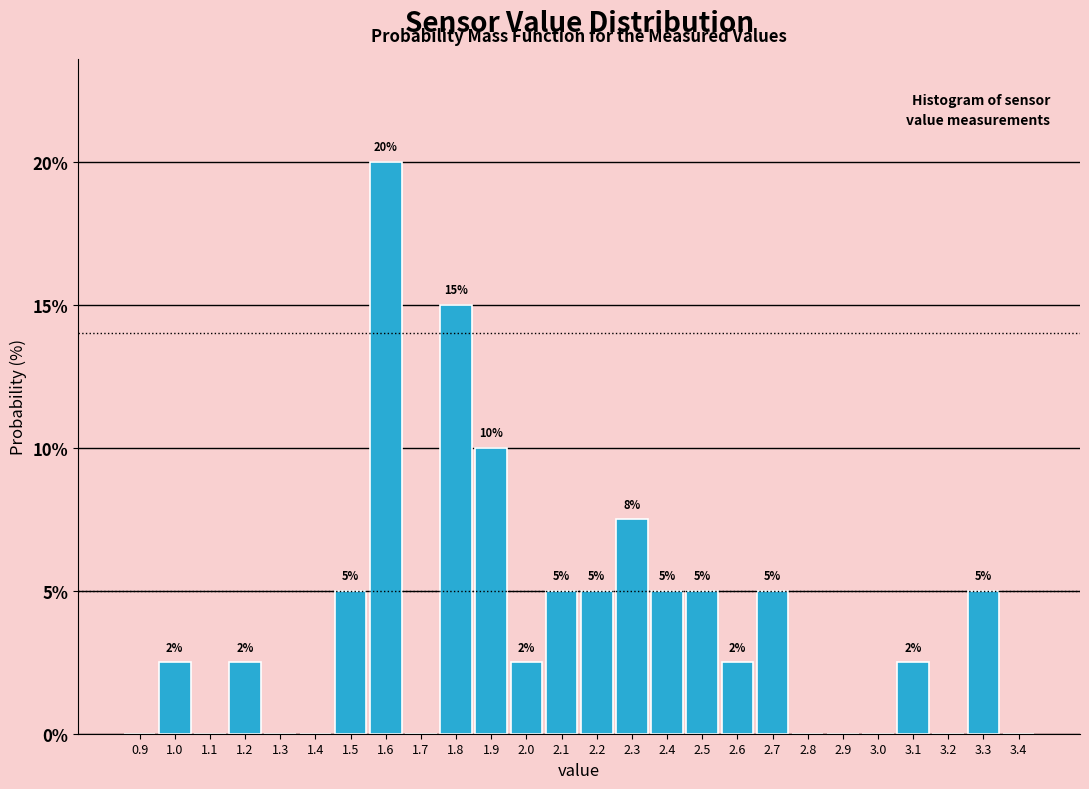

Which range on the x-axis has the tallest bar?

1.55 to 1.65